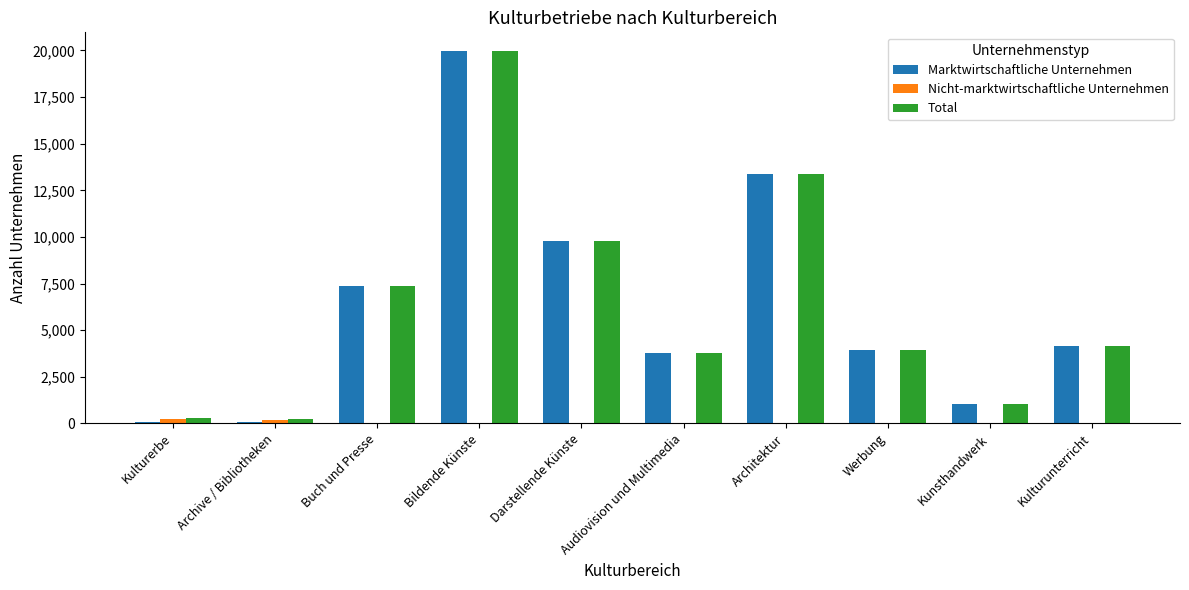

Which label corresponds to the largest value in the chart?

Bildende Künste